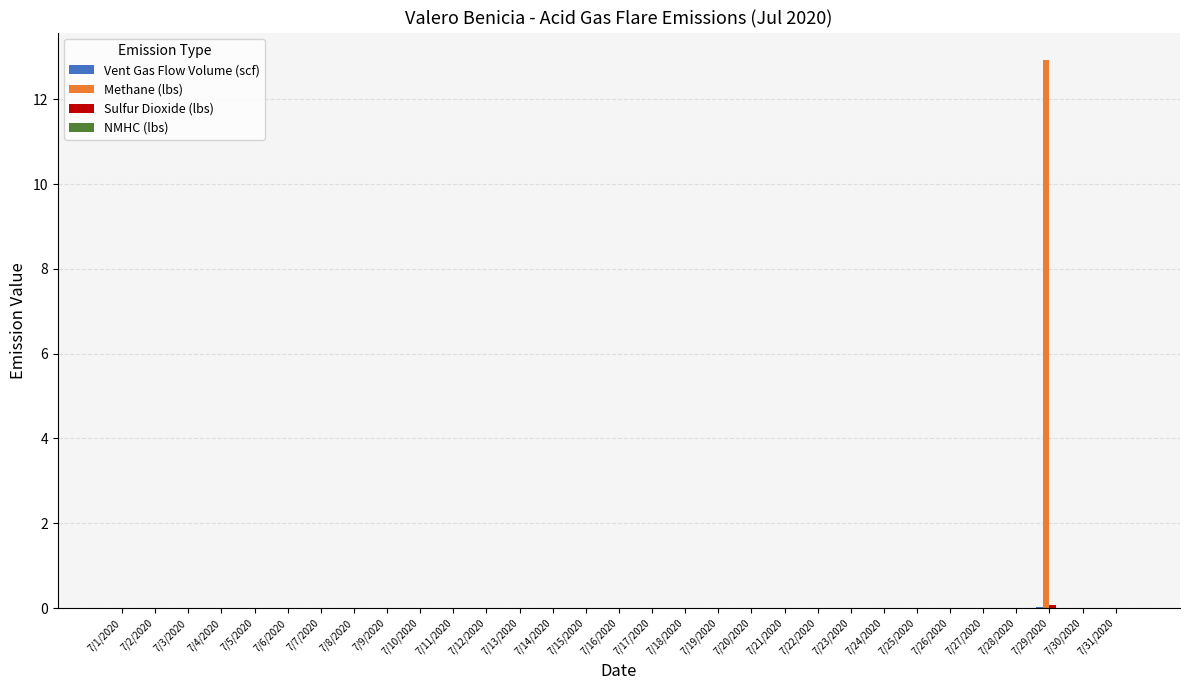

The Methane (lbs) series shows 5.1 at 7/29/2020. True or false?

False